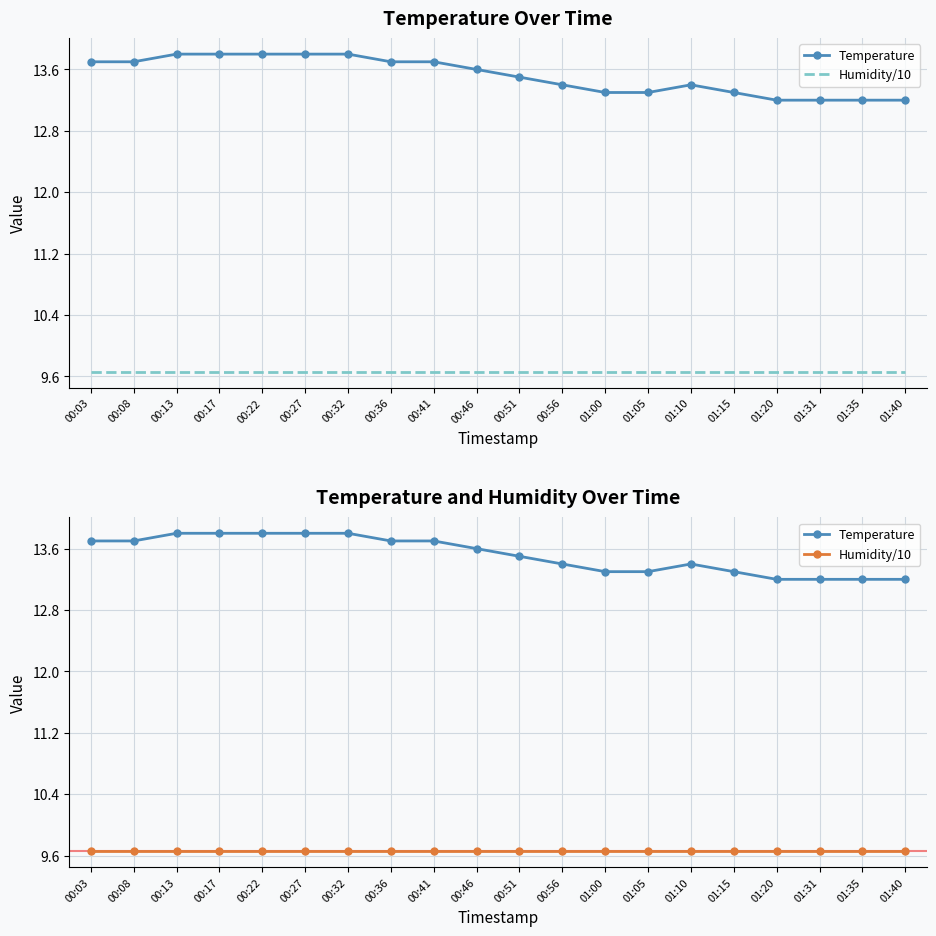

Which series has the widest spread of values?

Temperature